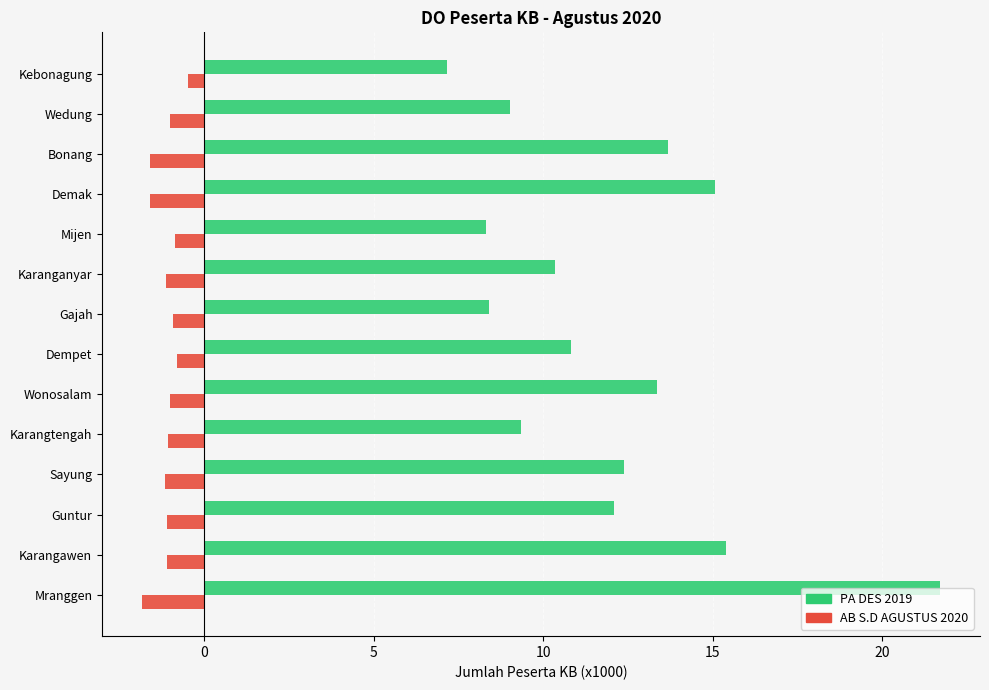

What is the smallest value displayed?

-1.8